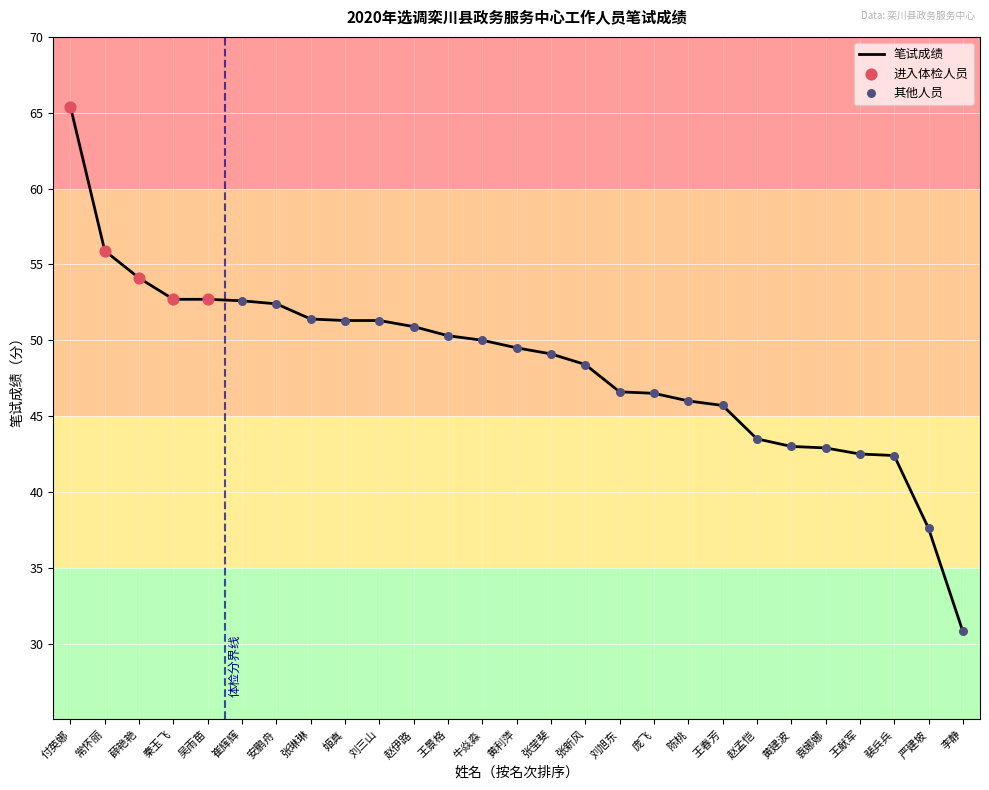

What is the change in value from 张琳琳 to 赵孟恺?

-7.9